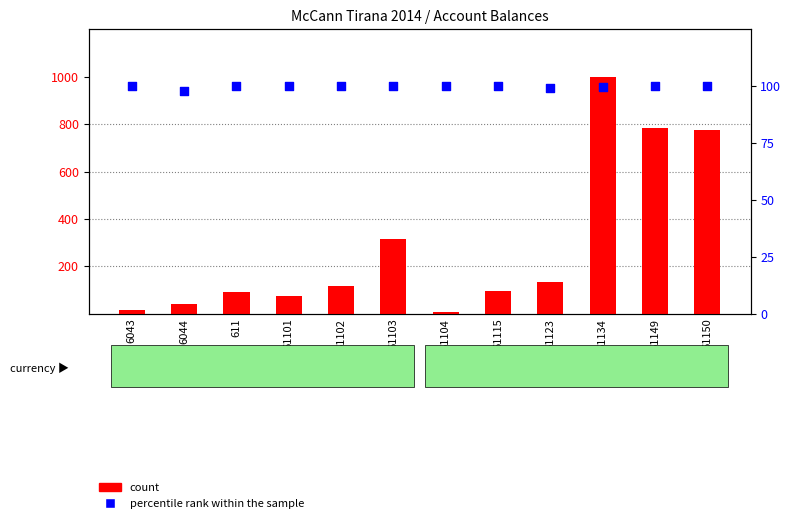

Is the value of percentile rank within the sample at 61101 greater than the value of count at 611?

Yes